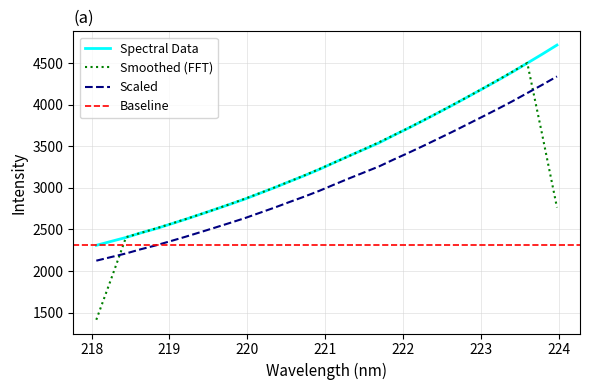

What is the ratio of the value at 220.1623 to the value at 218.0596?

1.3